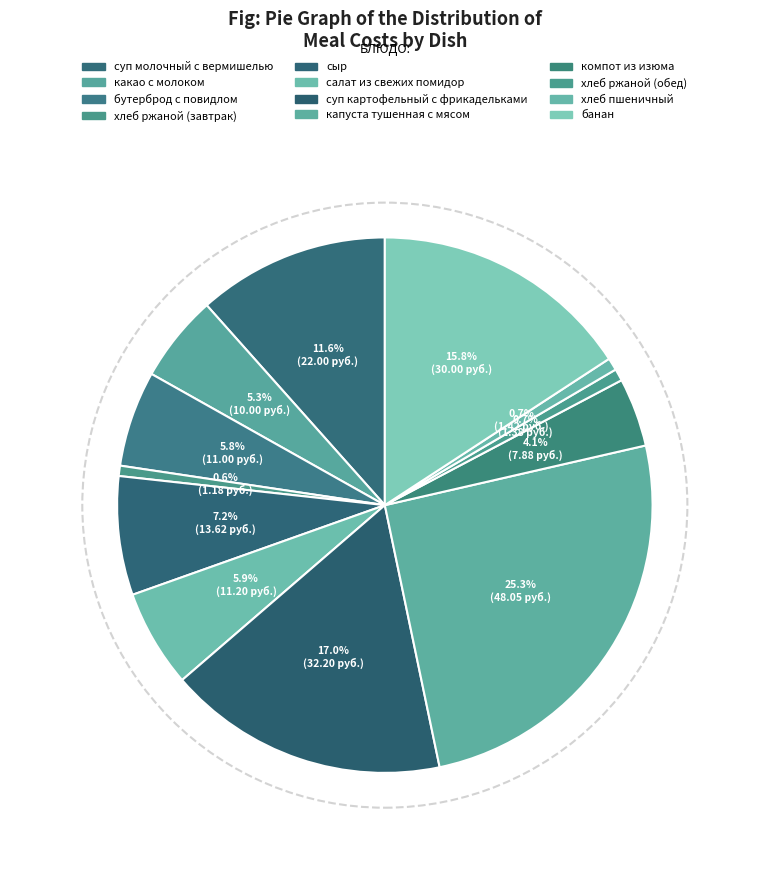

How many slices are in this pie chart?

12